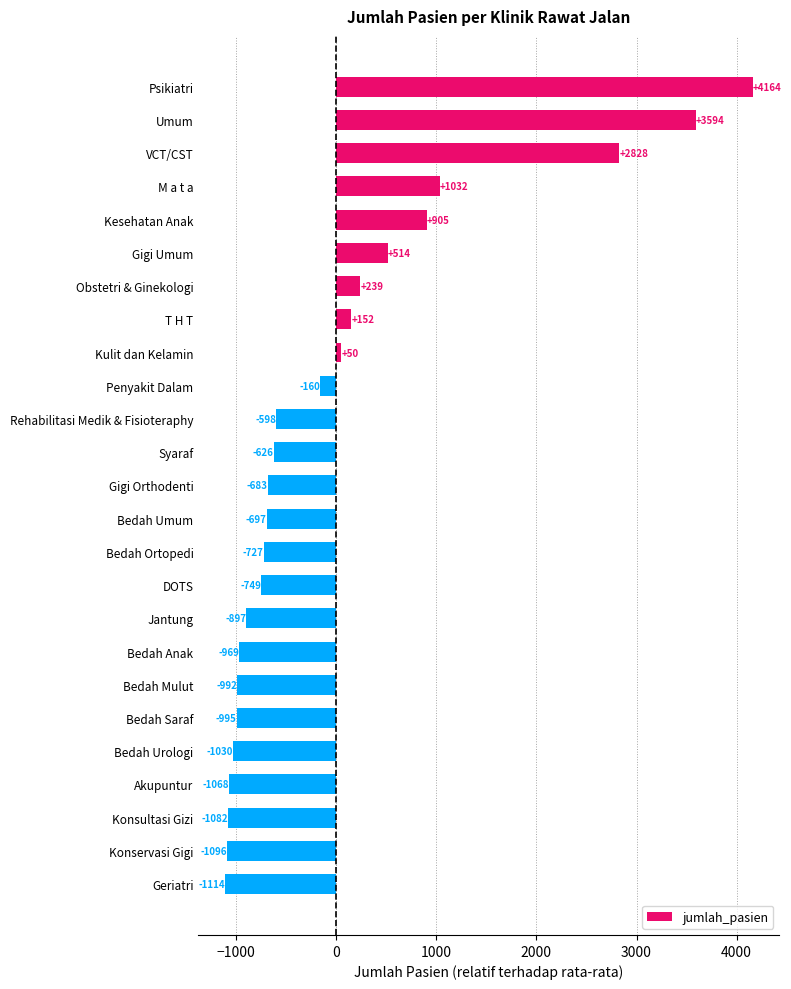

How many bars are there in total?

25